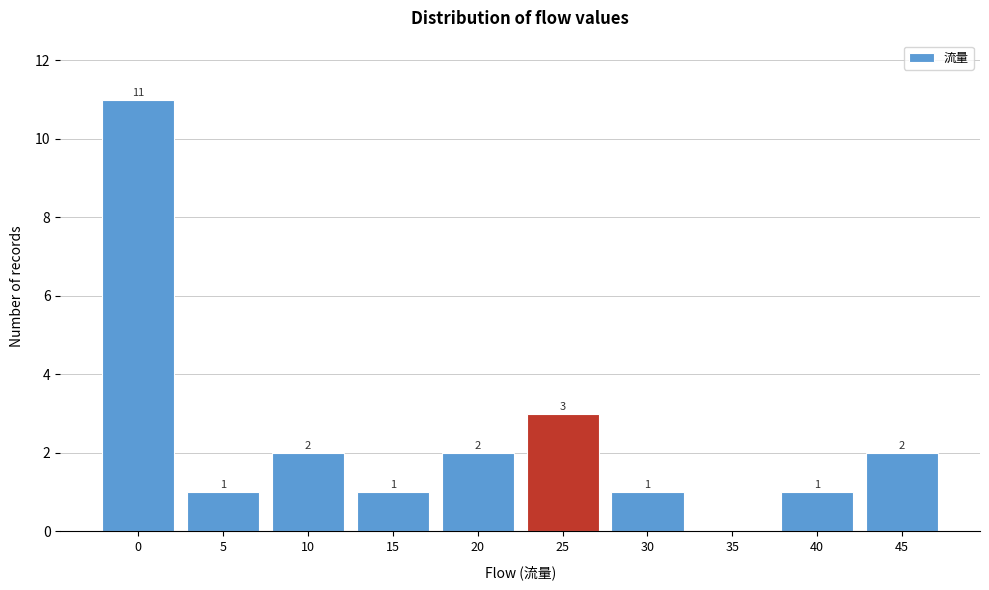

Reading left to right, what are all the values shown in this chart?

0=11	5=1	10=2	15=1	20=2	25=3	30=1	35=0	40=1	45=2